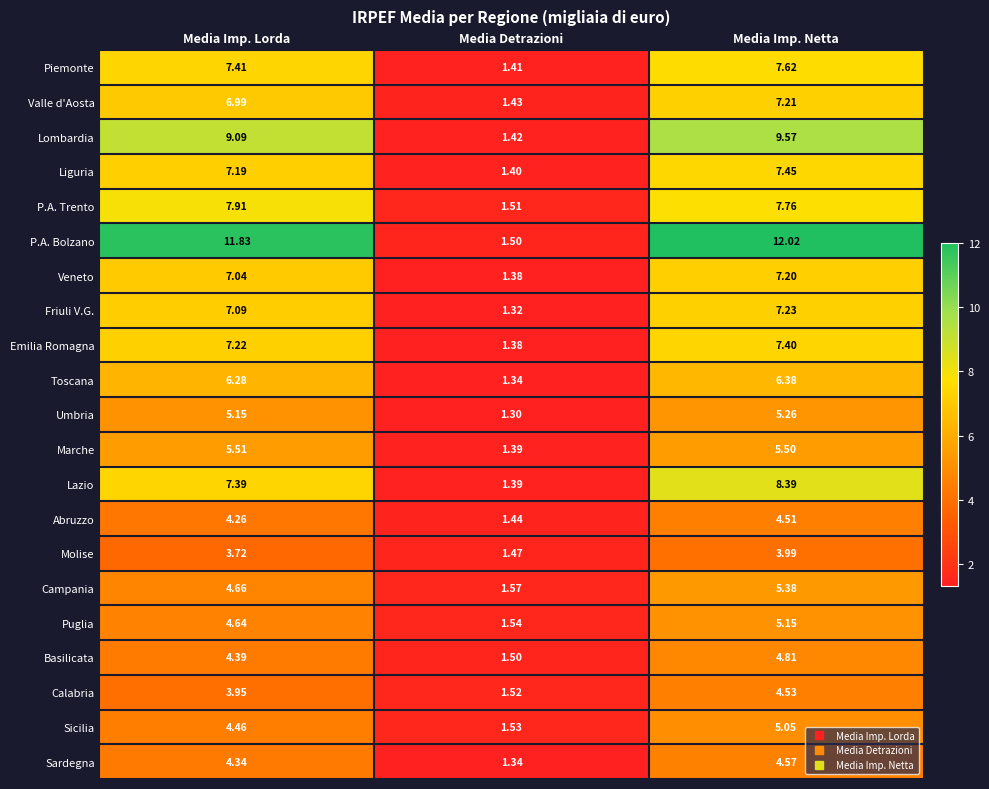

List the series in order of their peak value, lowest first.

Molise, Abruzzo, Calabria, Sardegna, Basilicata, Sicilia, Puglia, Umbria, Campania, Marche, Toscana, Veneto, Valle d'Aosta, Friuli V.G., Emilia Romagna, Liguria, Piemonte, P.A. Trento, Lazio, Lombardia, P.A. Bolzano